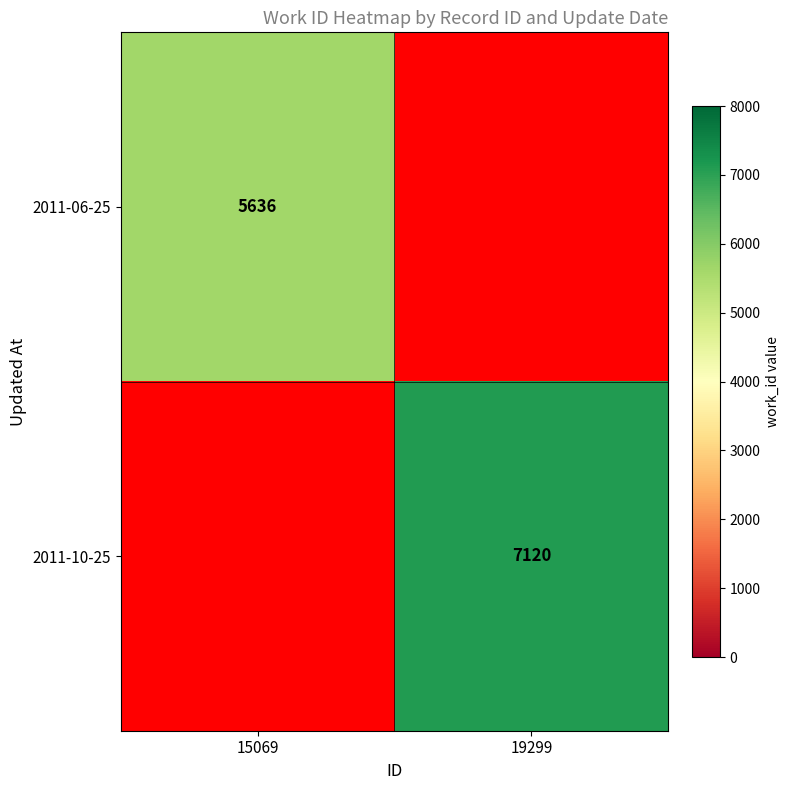

The 2011-10-25 series shows 7120 at 19299. True or false?

True